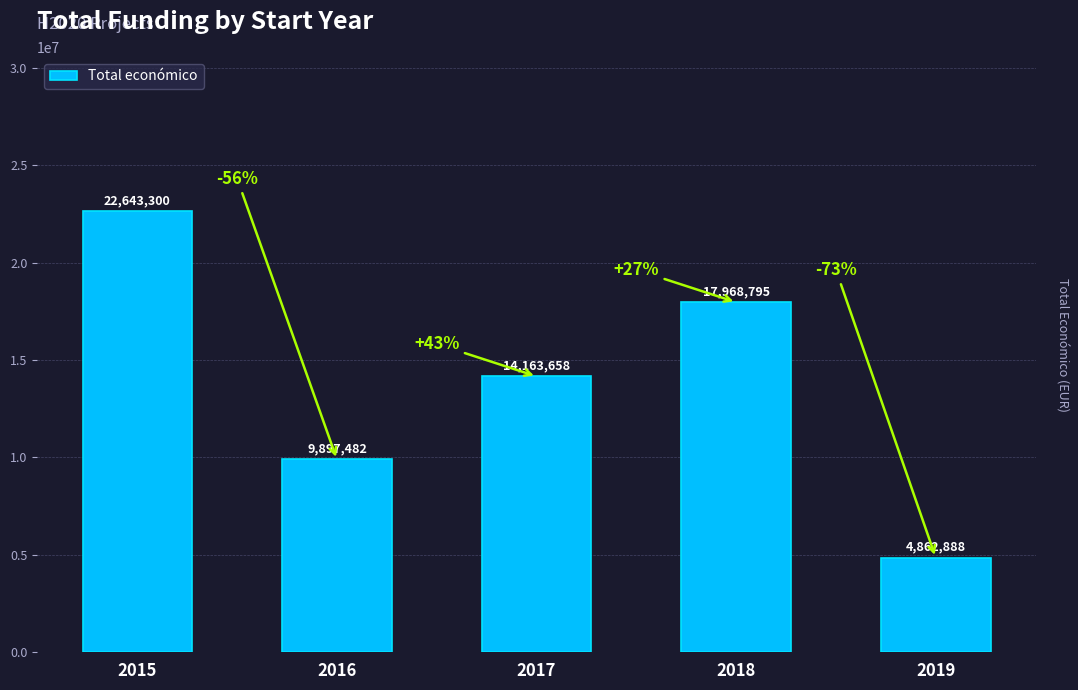

List the labels in order of value, largest first.

2015, 2018, 2017, 2016, 2019